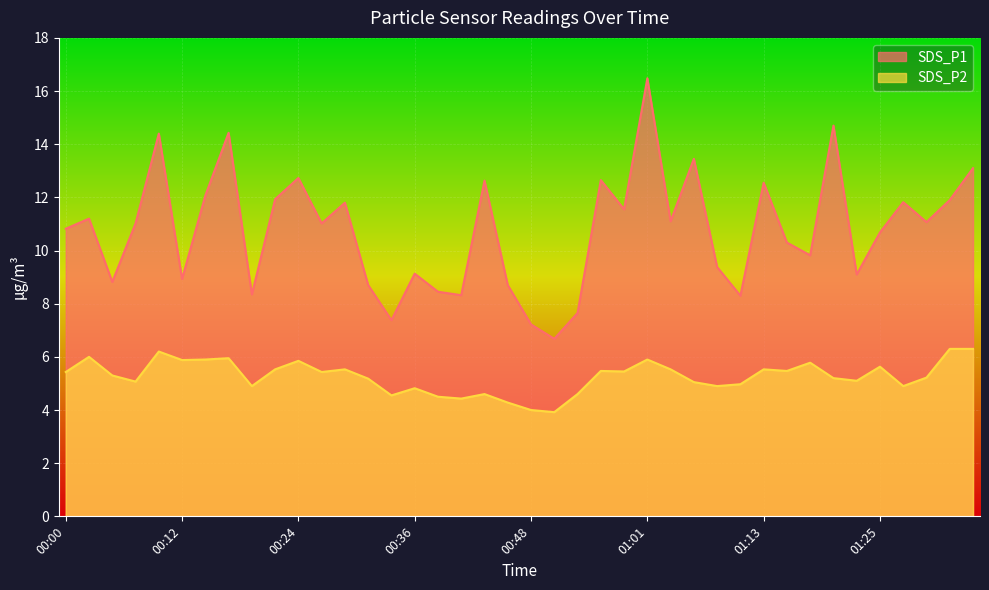

How many categories are shown in the chart?

40